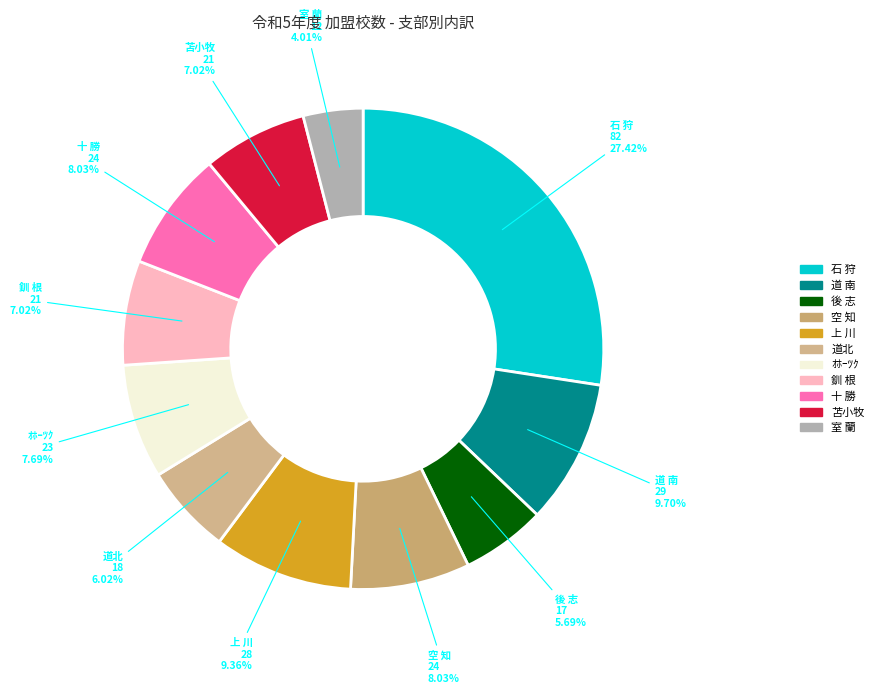

The 後 志 slice represents 6% of the pie. True or false?

True